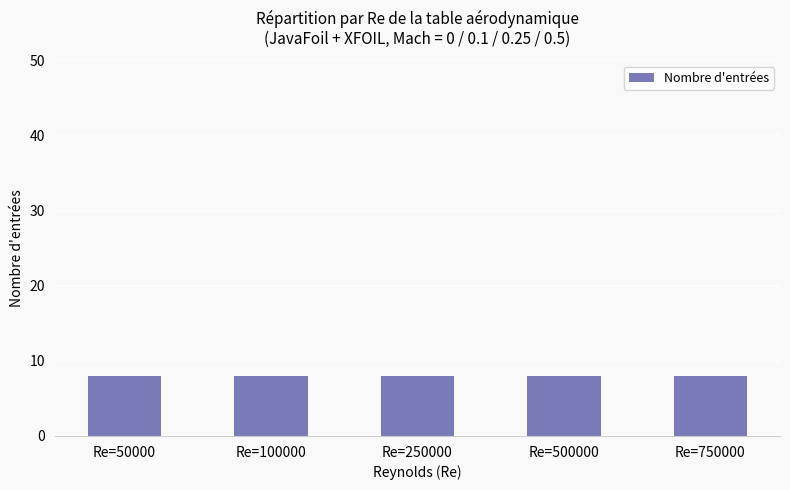

At which category does the chart reach its minimum across all series?

50000